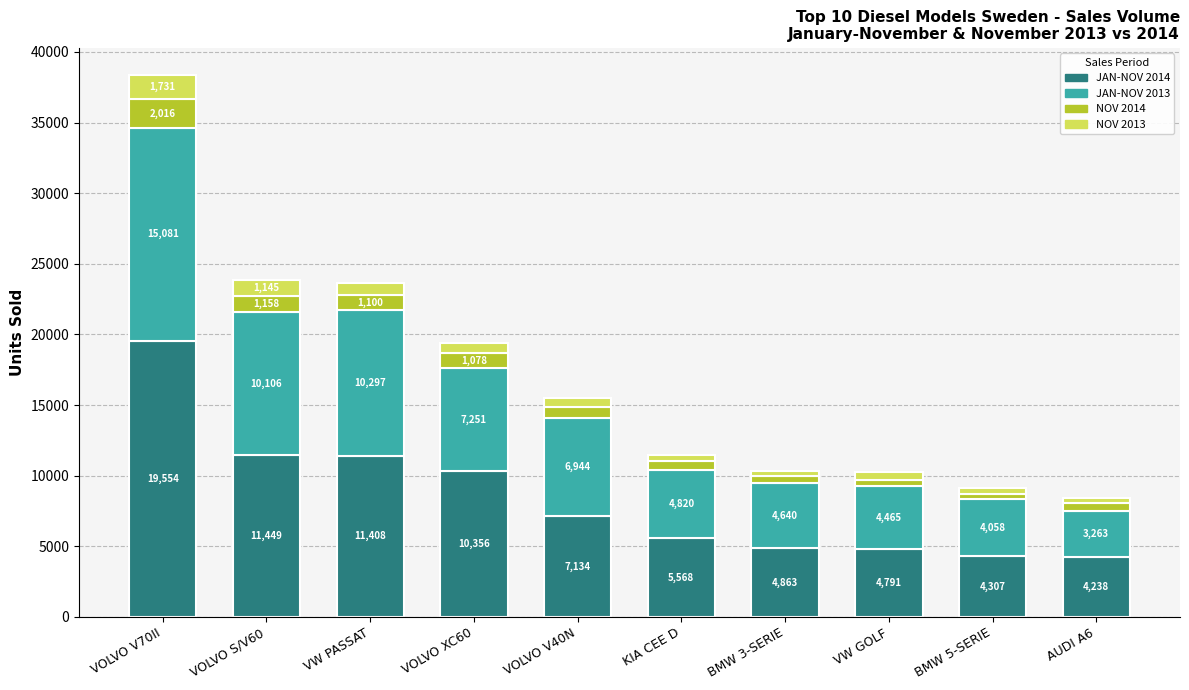

What is the total value across all series at KIA CEE D?

11487